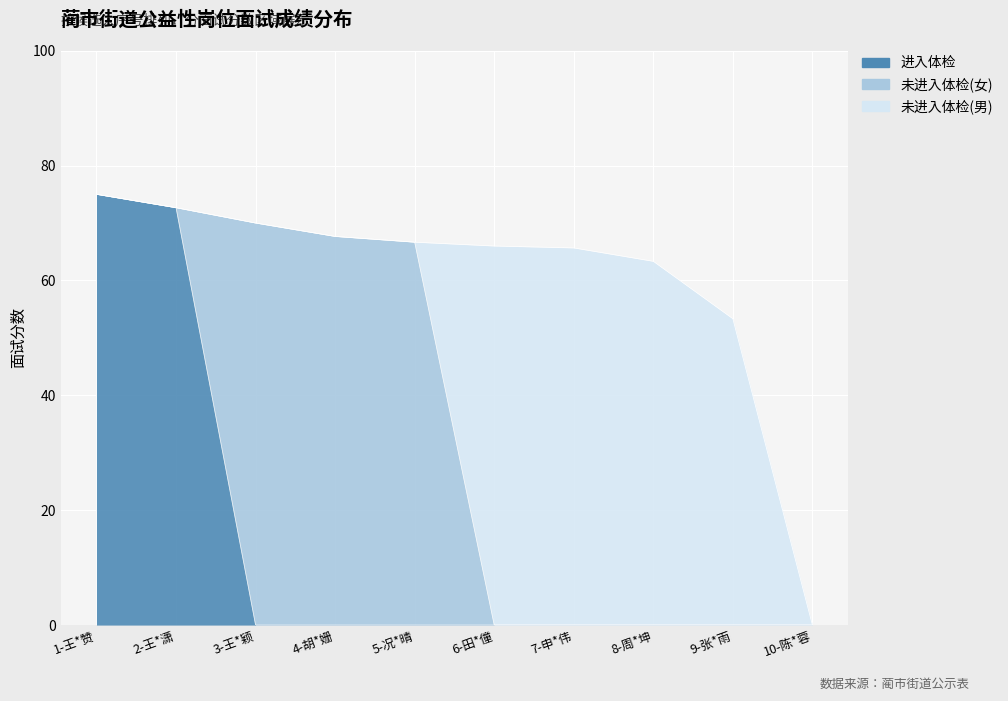

Does the chart display data point markers on the line(s)?

No